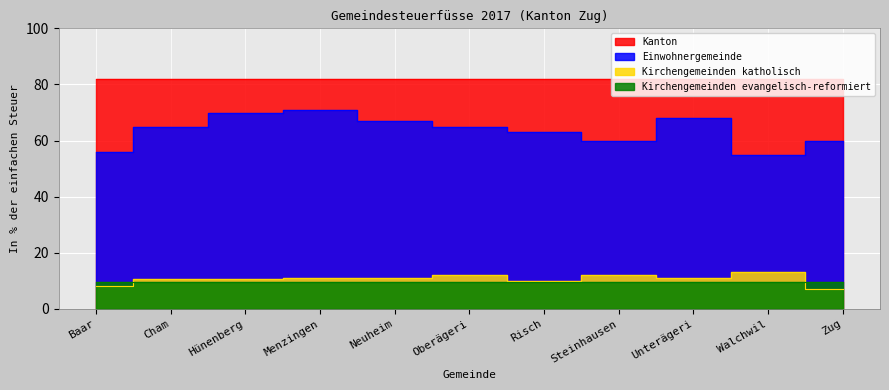

Does the chart display data point markers on the line(s)?

No